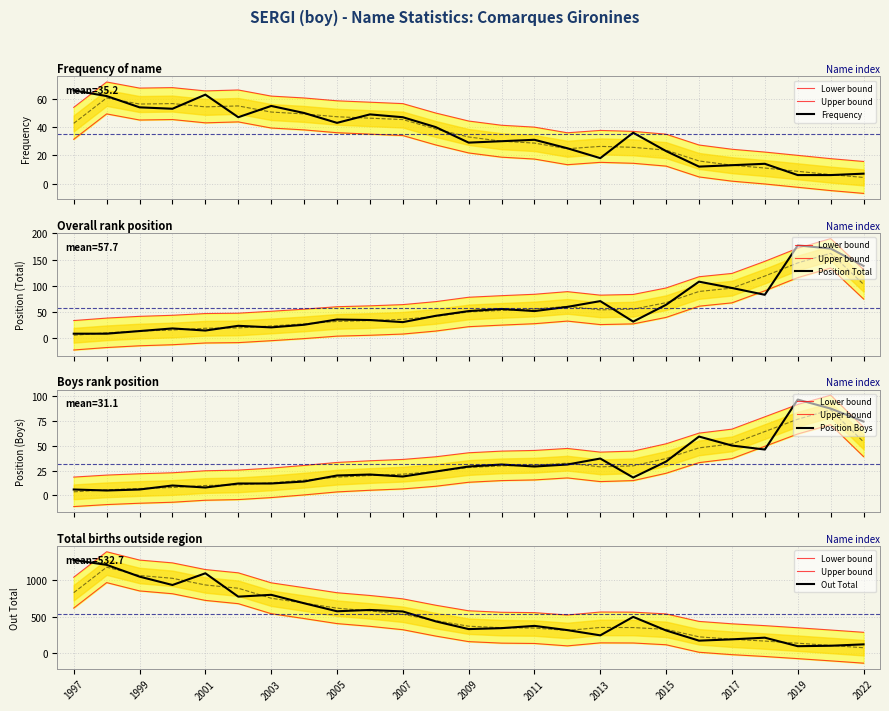

What is the value of the Position Boys point at the 14th from the left?

31.0